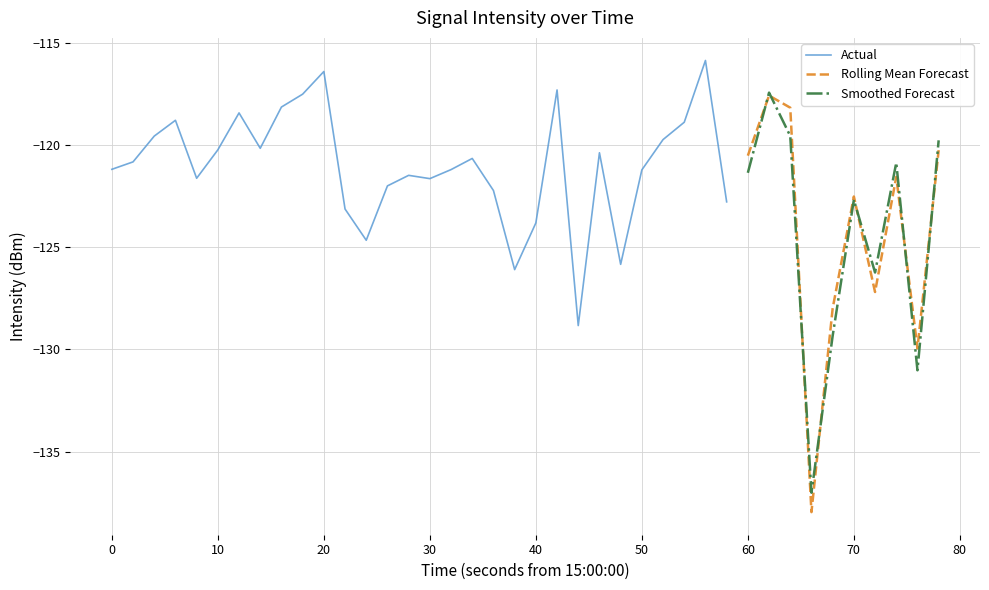

What is the maximum value shown in the chart?

-115.9